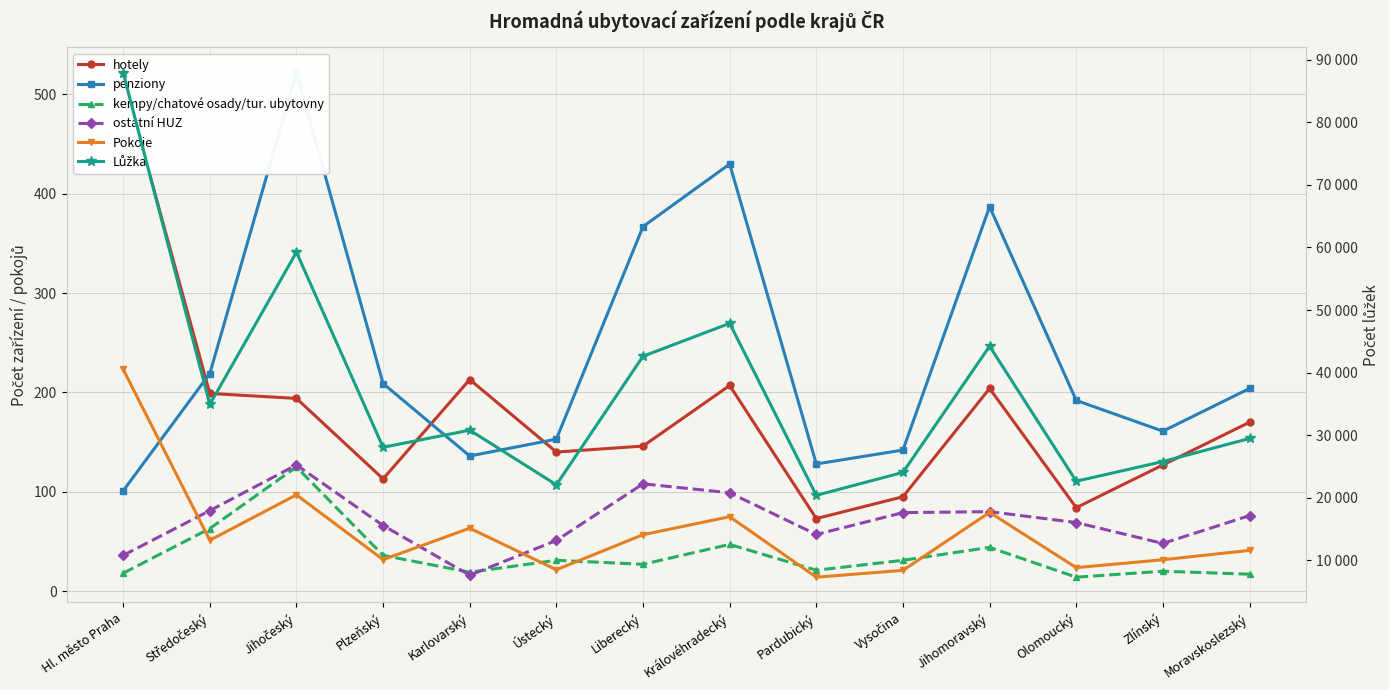

At which category does Pokoje reach its first local peak?

Jihočeský